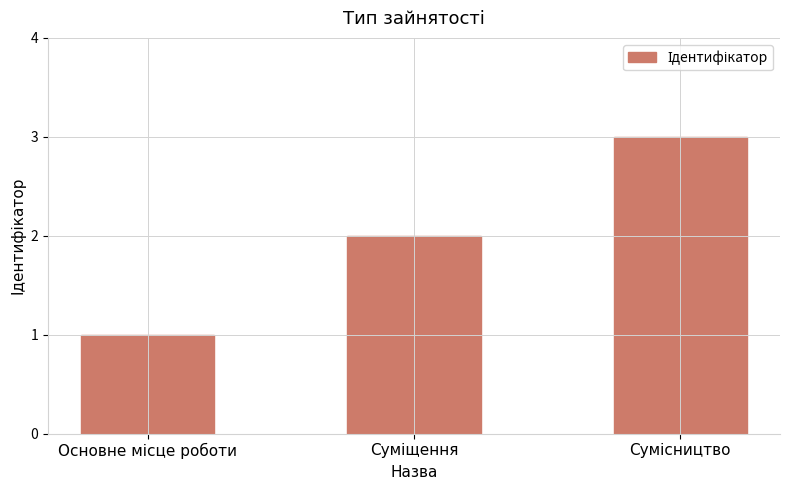

What is the sum of all values?

6